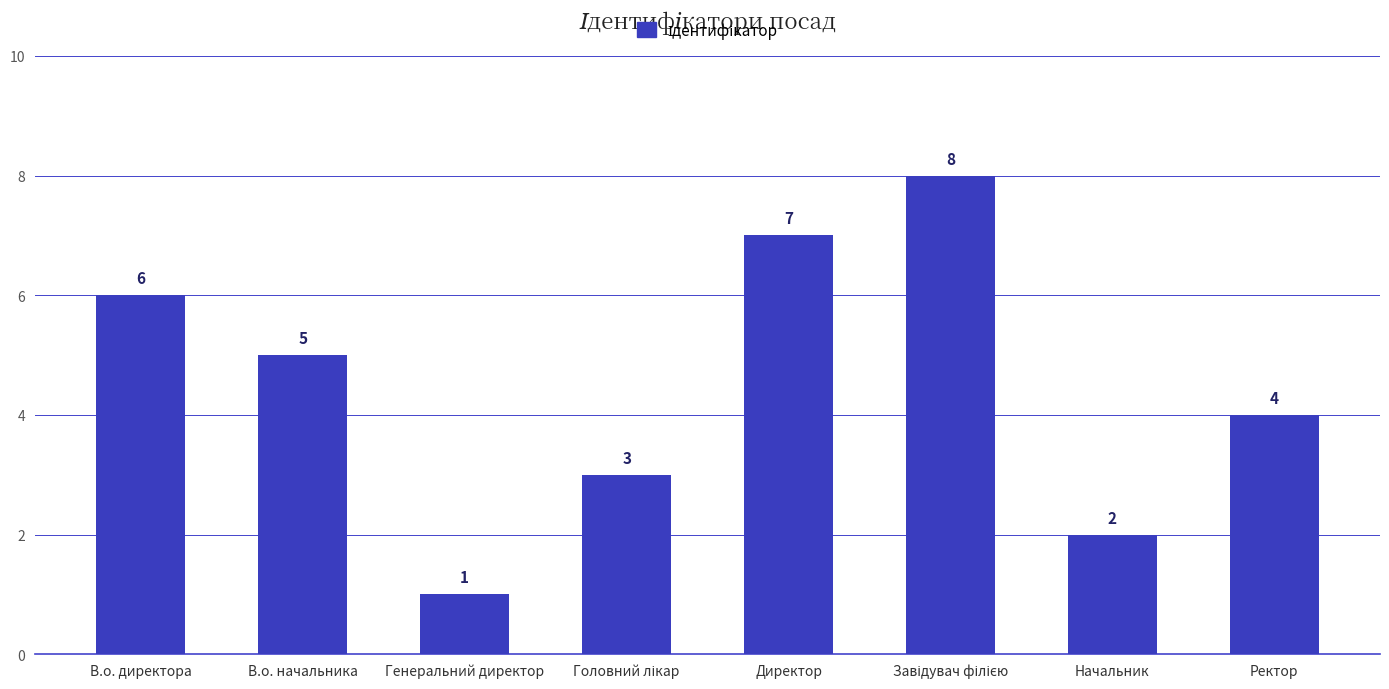

What is the sum of the values at В.о. директора and Генеральний директор?

7